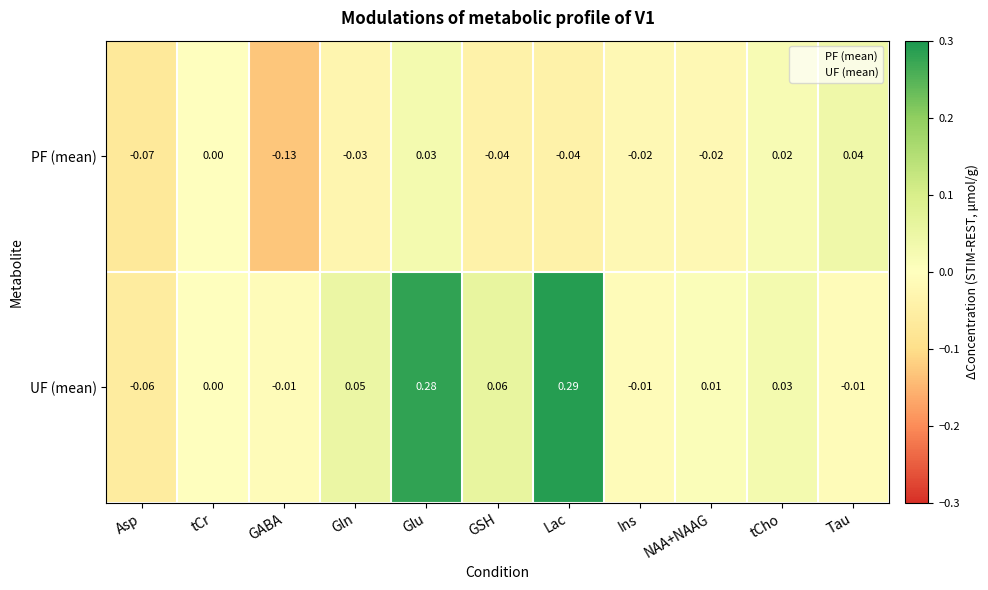

At which category is the sum across all series the highest?

Glu